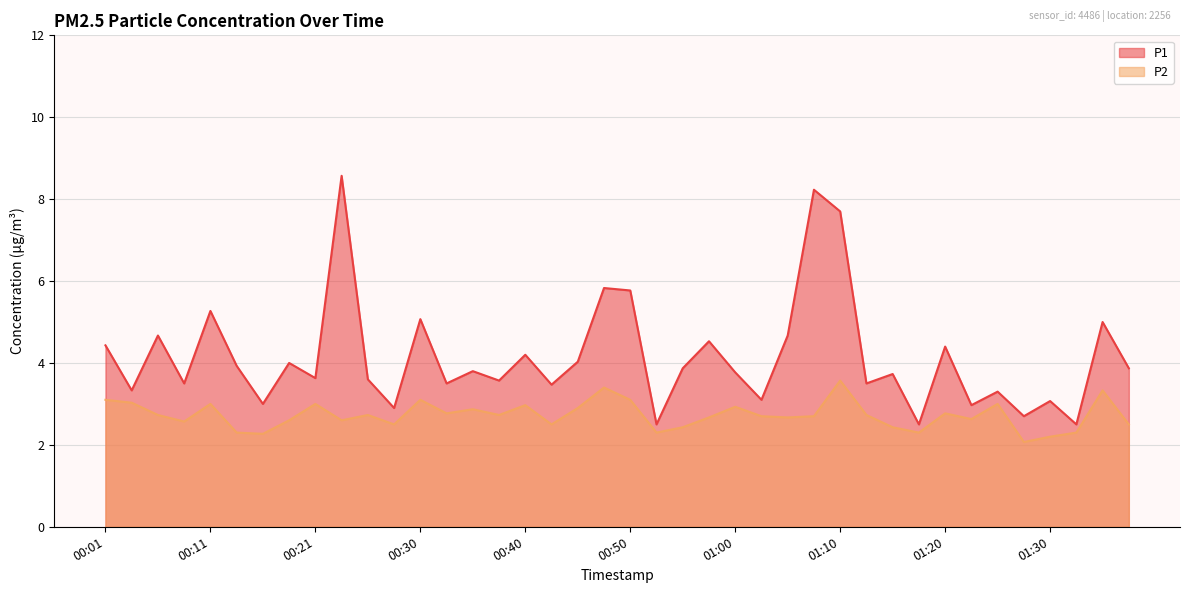

What is the difference between the second highest and second lowest values in the P2 series?

1.2